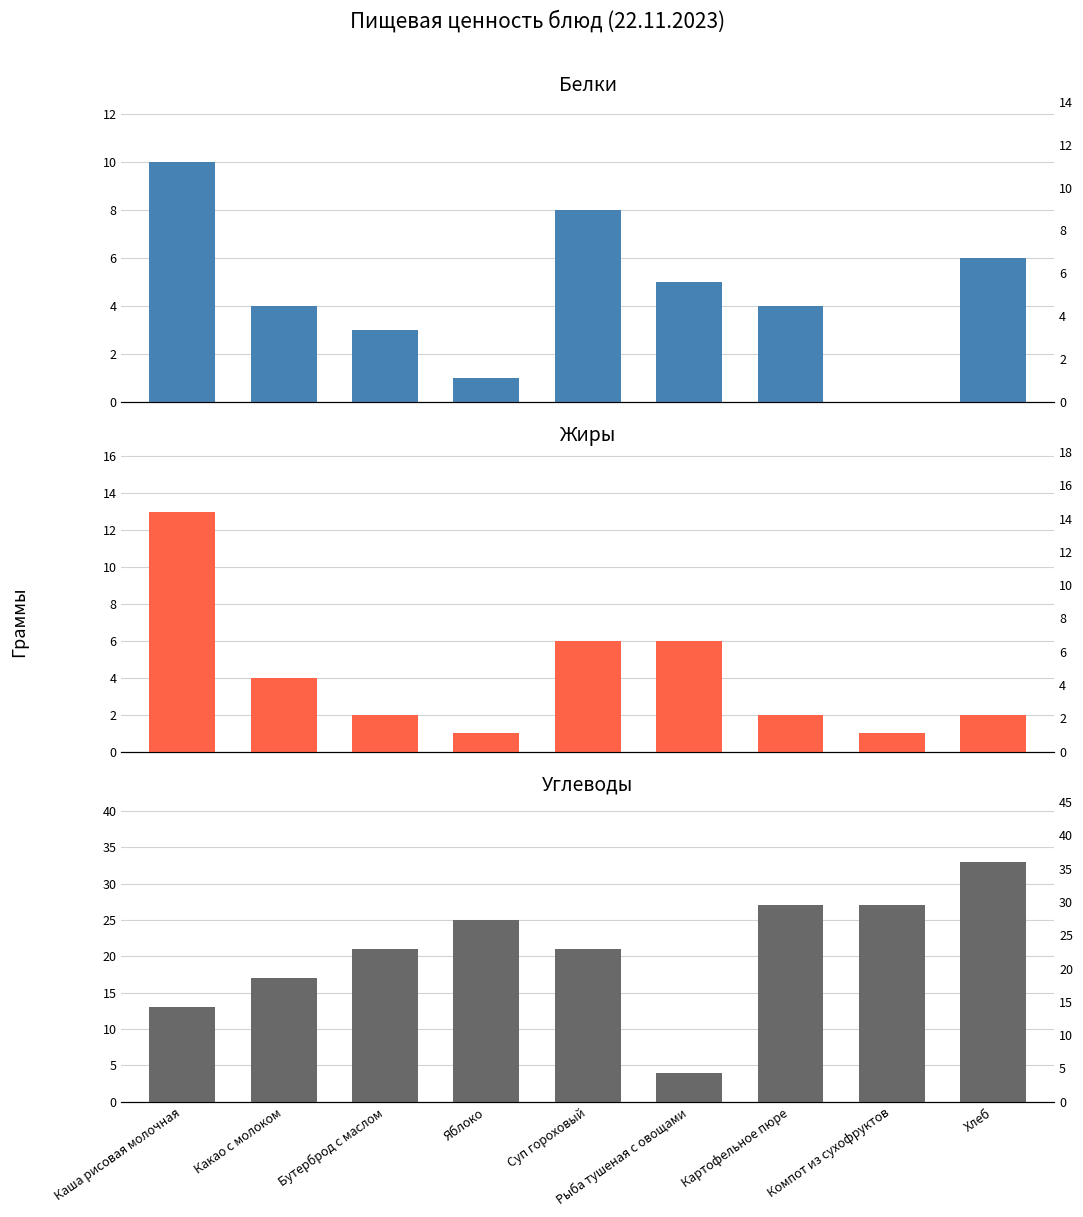

True or false: Белки has a value of 4 at Какао с молоком.

True